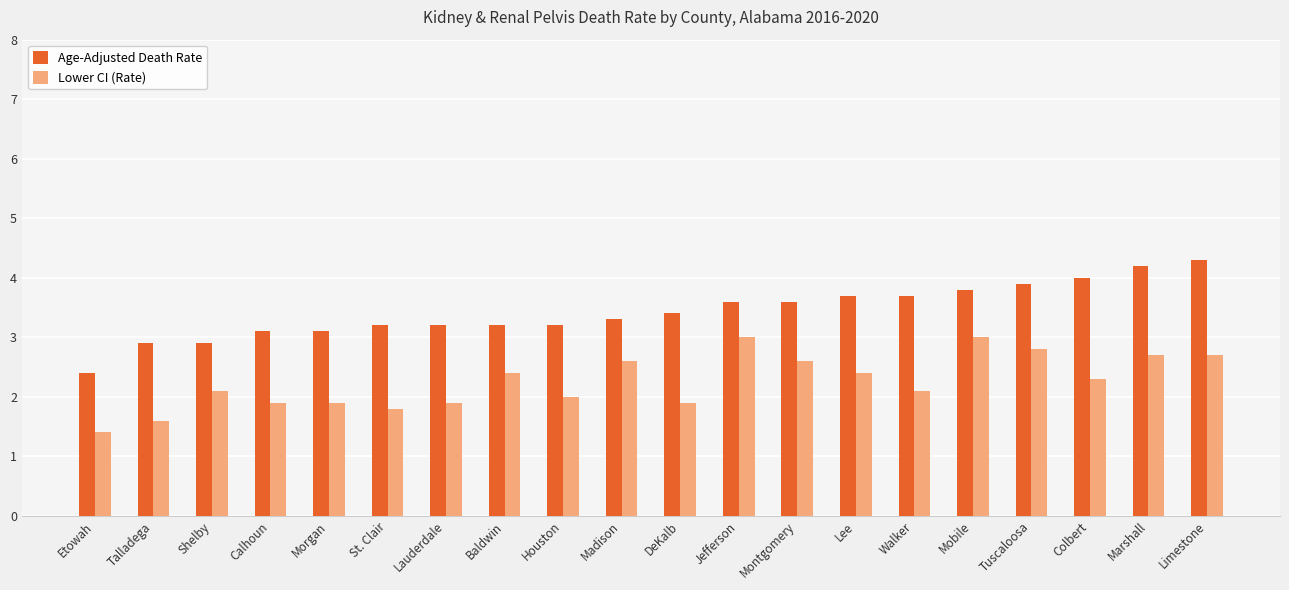

What position from the right is Colbert?

3